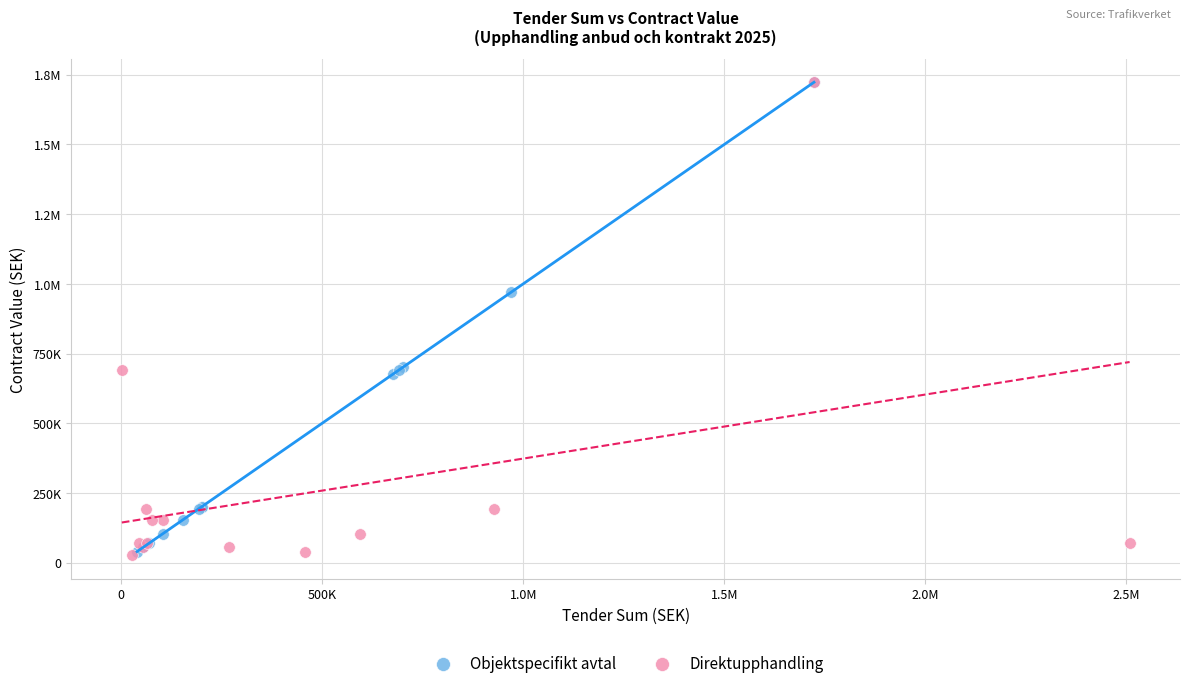

What are all the series names shown in the legend?

Objektspecifikt avtal, Direktupphandling